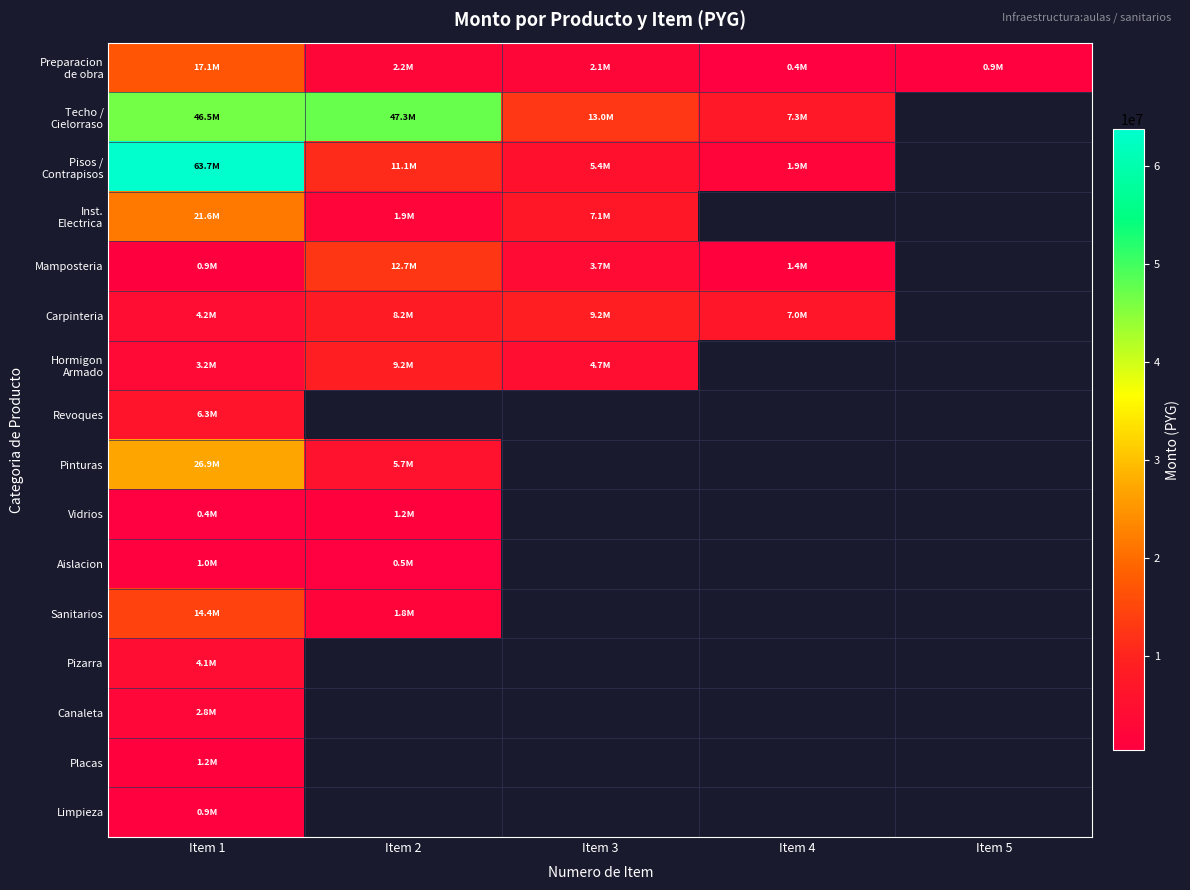

At which label is Vidrios closest to 800402?

Item 1